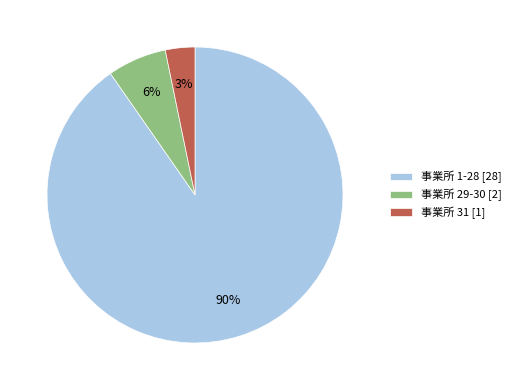

Between 事業所 31 [1] and 事業所 29-30 [2], which is larger?

事業所 29-30 [2]